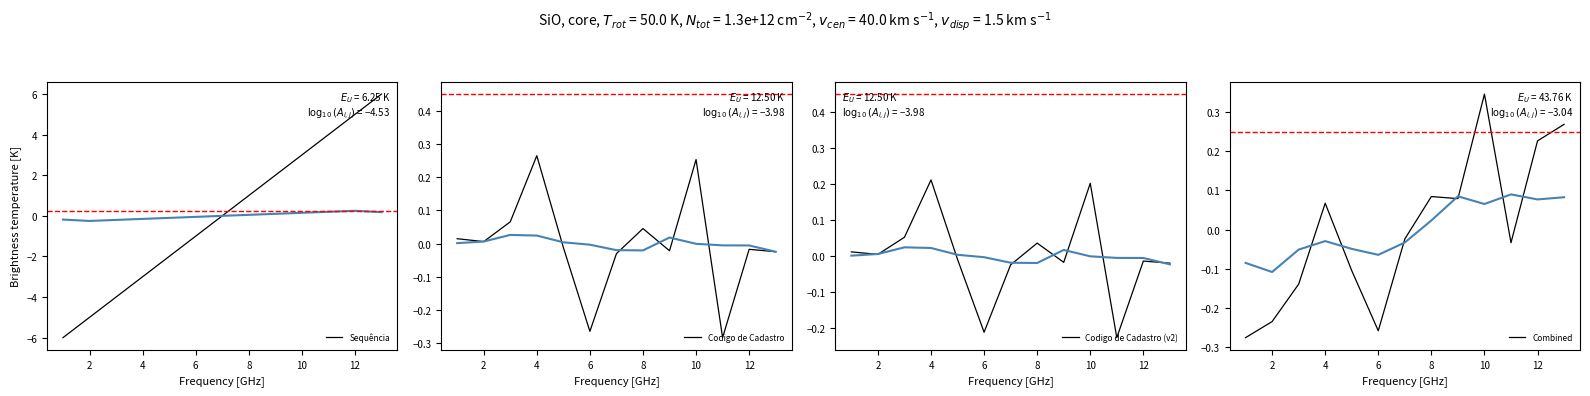

At how many categories does at least one series exceed 3?

3